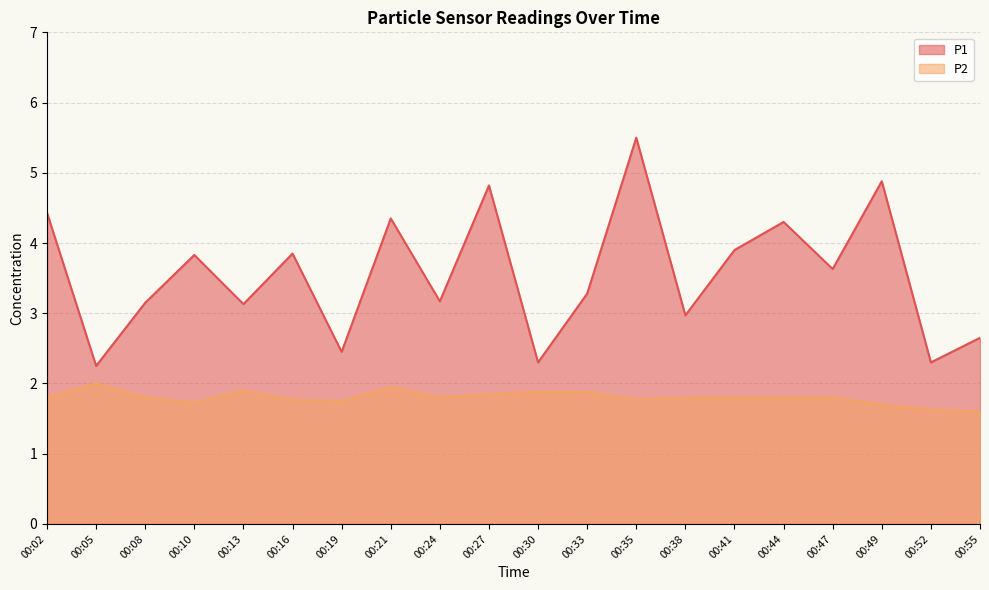

Is the value of P2 at 00:38 greater than the value of P1 at 00:44?

No